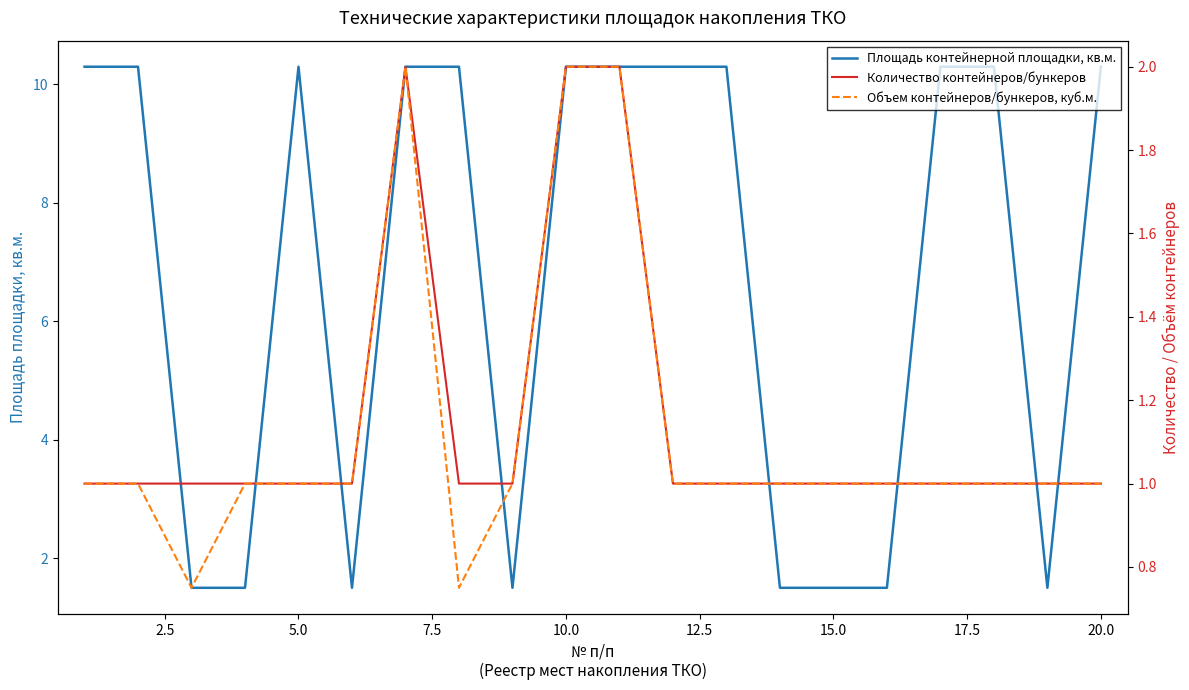

True or false: Объем контейнеров/бункеров, куб.м. has more than 2 points higher than both neighbors.

False